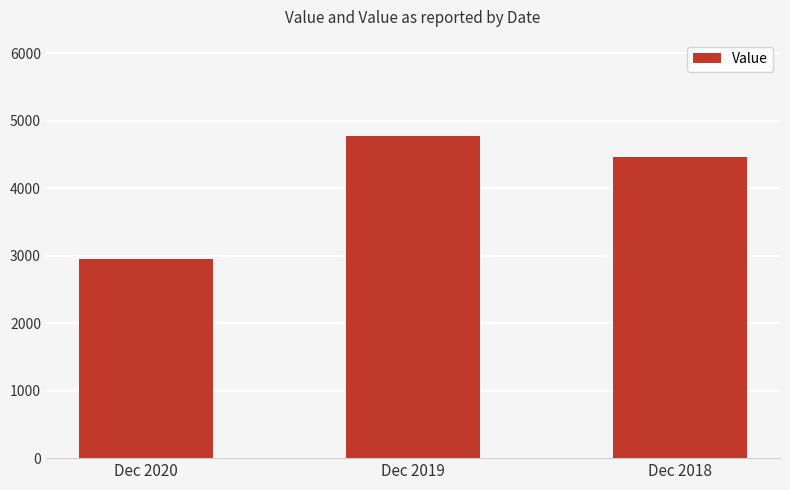

Which label corresponds to the smallest value in the chart?

Dec 2020